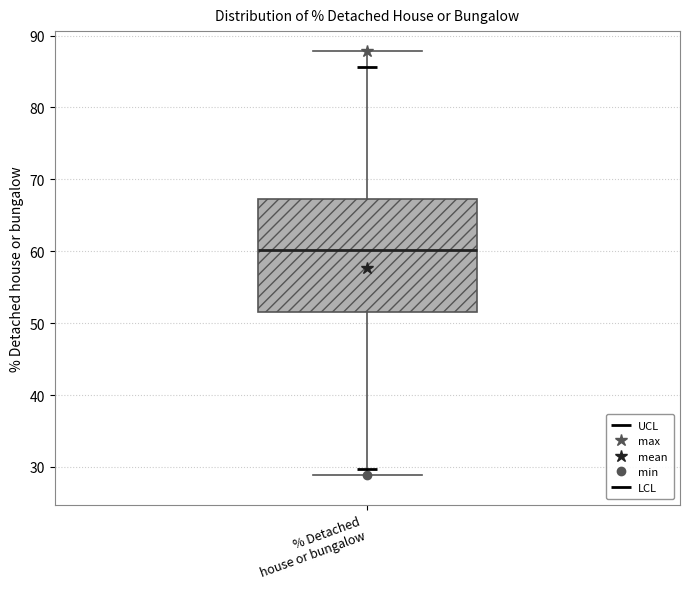

Transcribe this box plot: give where the median line is, the range the box spans, and where the two whiskers end, as read against the y-axis. The values are not printed on the chart, so give them approximately, as read against the axis.

median 60, box 52 to 67, whiskers 29 to 88